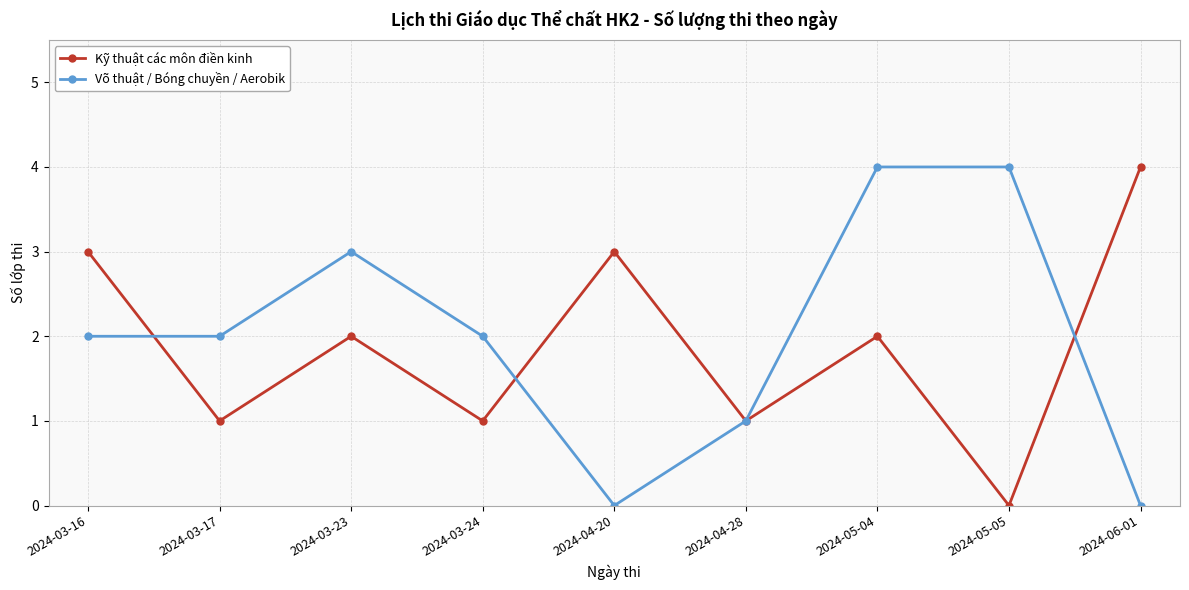

What are all the series names shown in the legend?

Kỹ thuật các môn điền kinh, Võ thuật / Bóng chuyền / Aerobik